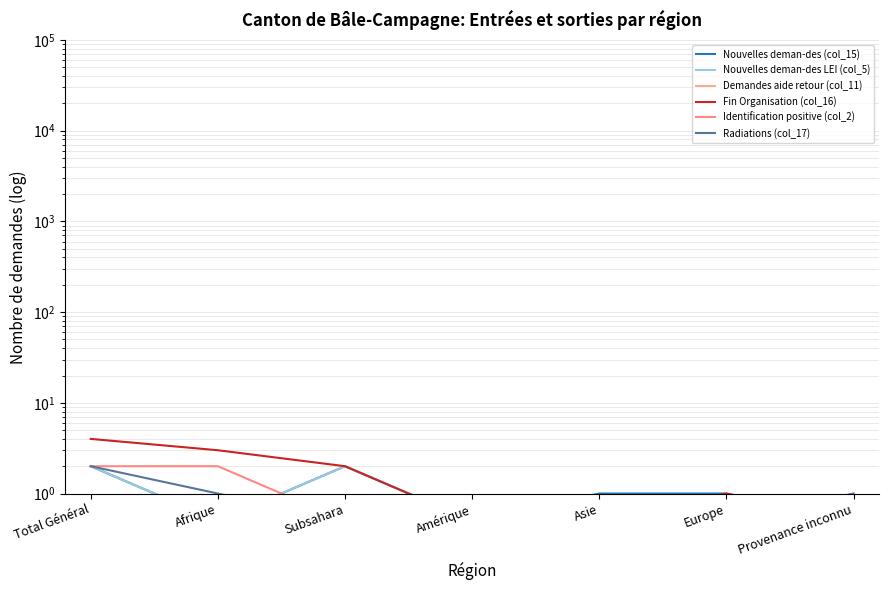

At which category is the sum across all series the highest?

Total Général